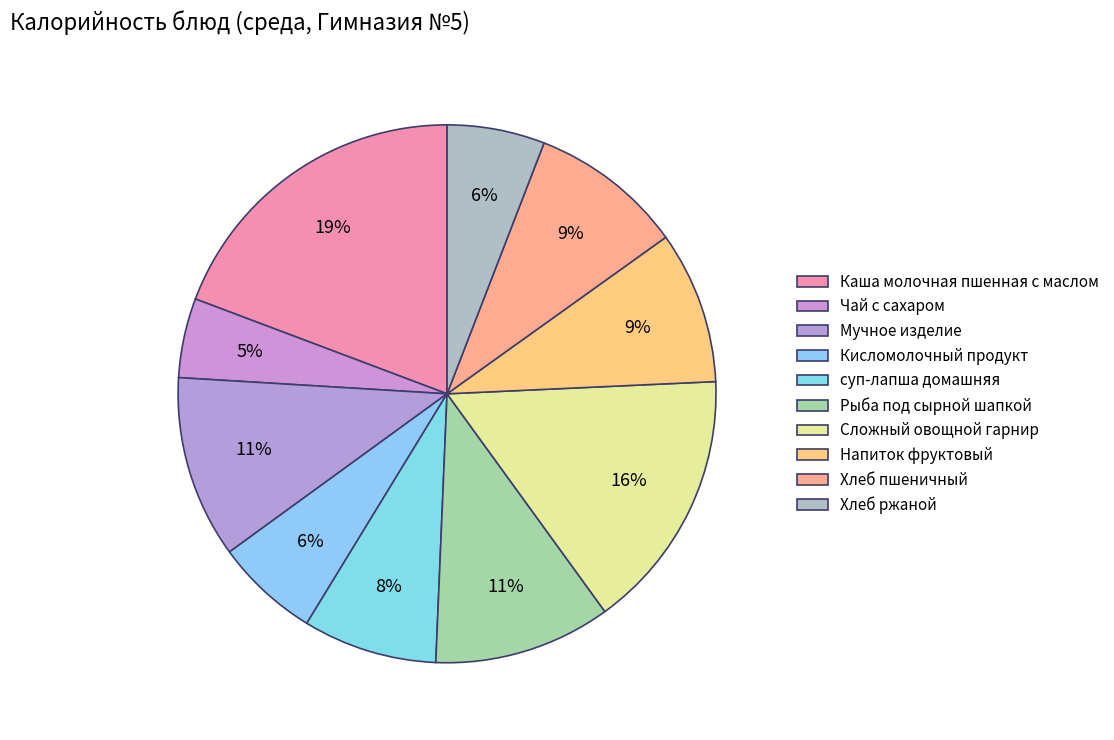

What percentage is the Кисломолочный продукт slice, to the nearest percent?

6%